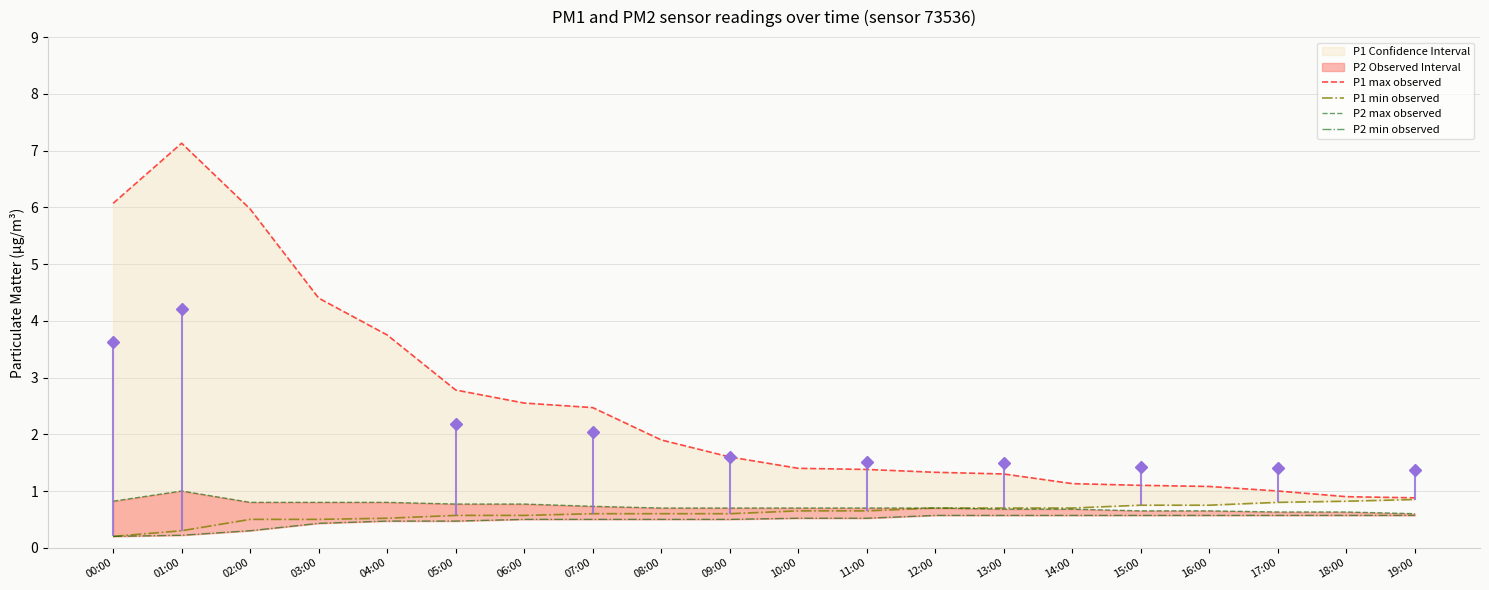

How many data points in P1 max observed are less than 1?

2